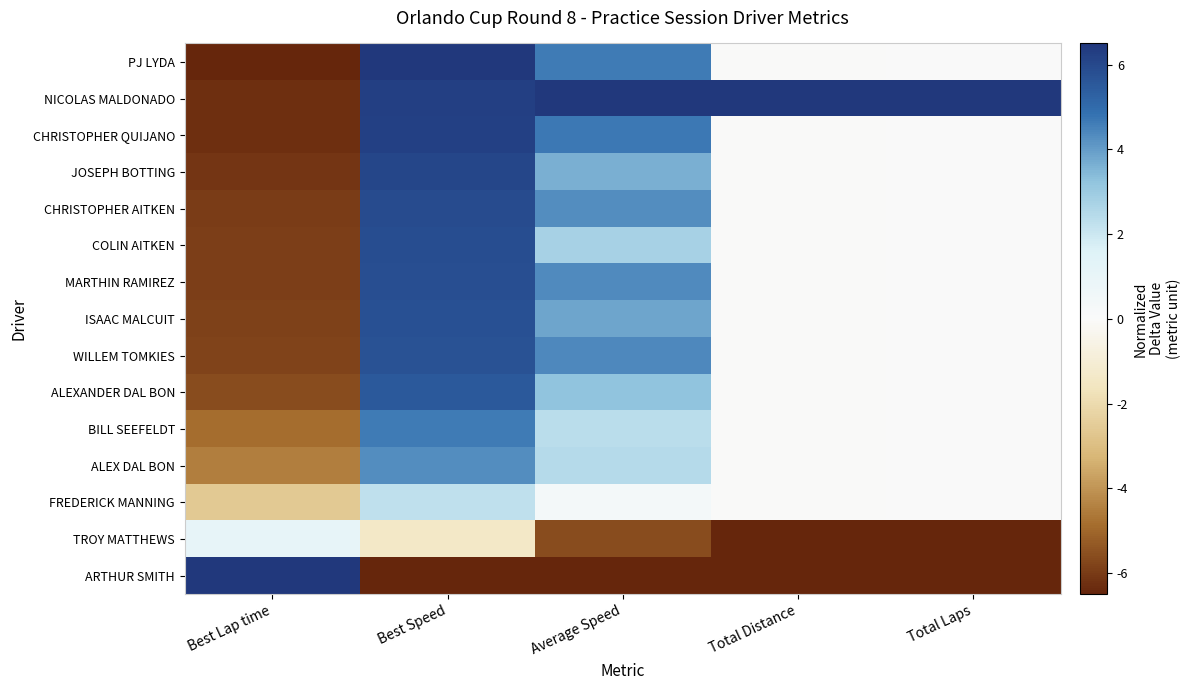

Reading left to right, list all the values displayed in this chart.

PJ LYDA: Best Lap time=-6.5	Best Speed=6.5	Average Speed=4.7	Total Distance=-0.0	Total Laps=0.0
NICOLAS MALDONADO: Best Lap time=-6.3	Best Speed=6.3	Average Speed=6.5	Total Distance=6.5	Total Laps=6.5
CHRISTOPHER QUIJANO: Best Lap time=-6.3	Best Speed=6.2	Average Speed=4.7	Total Distance=-0.0	Total Laps=0.0
JOSEPH BOTTING: Best Lap time=-6.1	Best Speed=6.1	Average Speed=3.6	Total Distance=-0.0	Total Laps=0.0
CHRISTOPHER AITKEN: Best Lap time=-6.0	Best Speed=5.9	Average Speed=4.3	Total Distance=-0.0	Total Laps=0.0
COLIN AITKEN: Best Lap time=-5.9	Best Speed=5.9	Average Speed=2.7	Total Distance=-0.0	Total Laps=0.0
MARTHIN RAMIREZ: Best Lap time=-5.9	Best Speed=5.8	Average Speed=4.3	Total Distance=-0.0	Total Laps=0.0
ISAAC MALCUIT: Best Lap time=-5.8	Best Speed=5.8	Average Speed=3.9	Total Distance=-0.0	Total Laps=0.0
WILLEM TOMKIES: Best Lap time=-5.8	Best Speed=5.7	Average Speed=4.4	Total Distance=-0.0	Total Laps=0.0
ALEXANDER DAL BON: Best Lap time=-5.6	Best Speed=5.5	Average Speed=3.2	Total Distance=-0.0	Total Laps=0.0
BILL SEEFELDT: Best Lap time=-4.8	Best Speed=4.7	Average Speed=2.4	Total Distance=-0.0	Total Laps=0.0
ALEX DAL BON: Best Lap time=-4.5	Best Speed=4.3	Average Speed=2.4	Total Distance=-0.0	Total Laps=0.0
FREDERICK MANNING: Best Lap time=-2.6	Best Speed=2.3	Average Speed=0.4	Total Distance=-0.0	Total Laps=0.0
TROY MATTHEWS: Best Lap time=1.0	Best Speed=-1.4	Average Speed=-5.6	Total Distance=-6.5	Total Laps=-6.5
ARTHUR SMITH: Best Lap time=6.5	Best Speed=-6.5	Average Speed=-6.5	Total Distance=-6.5	Total Laps=-6.5